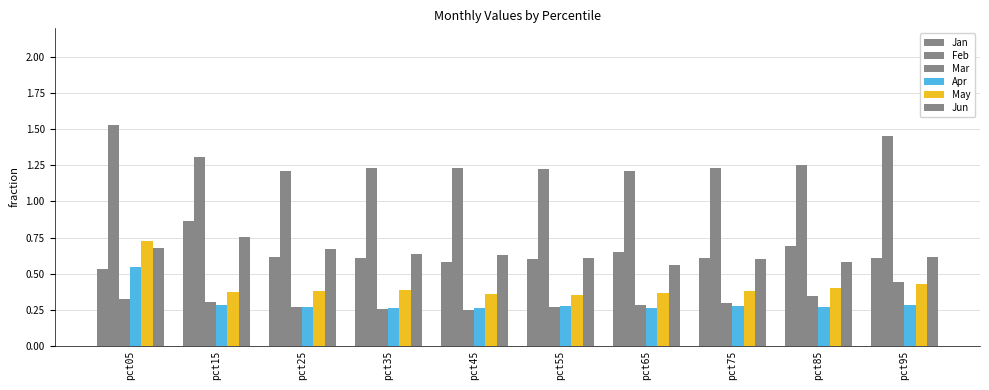

What is the average value of the Jan series?

0.6